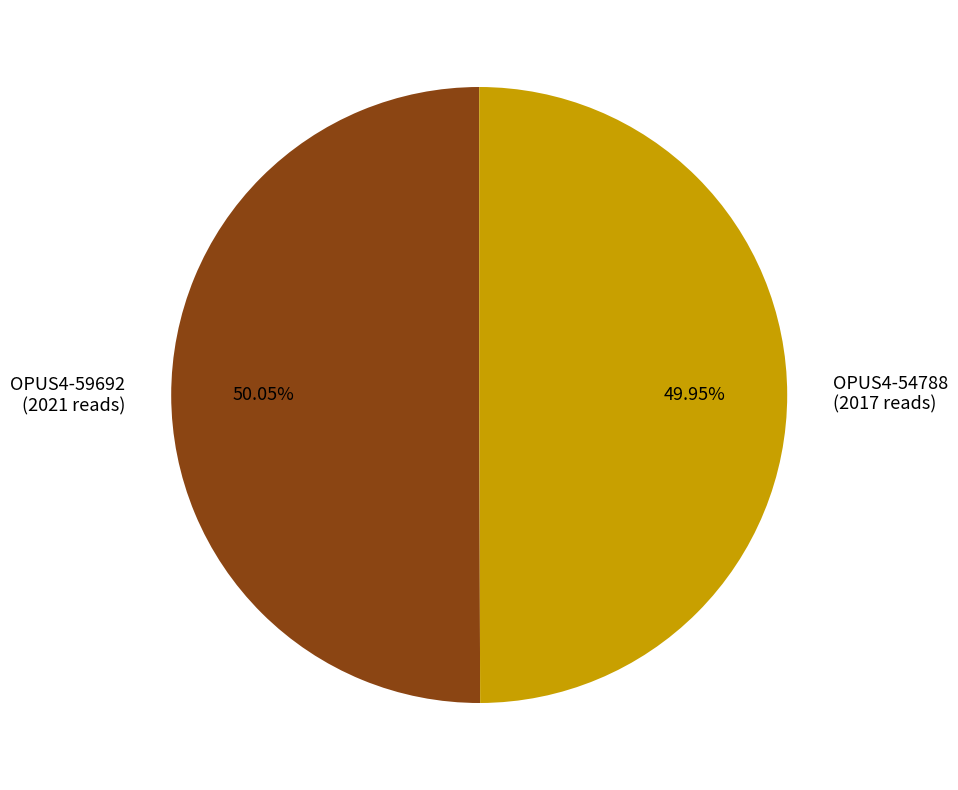

Is there a majority slice in this chart?

Yes